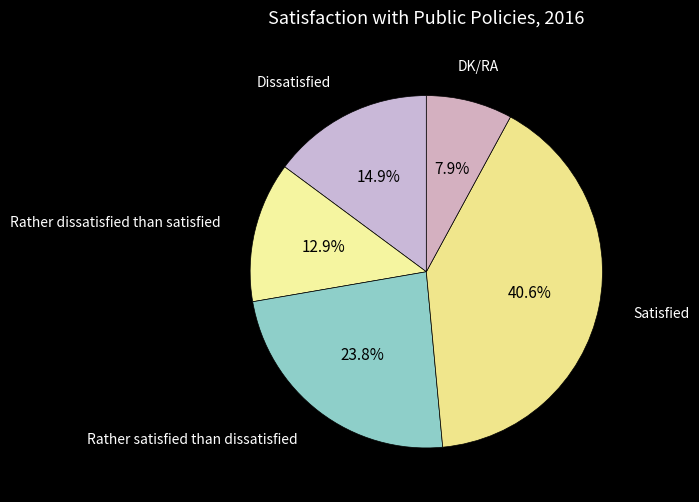

Count the number of slices in the pie.

5